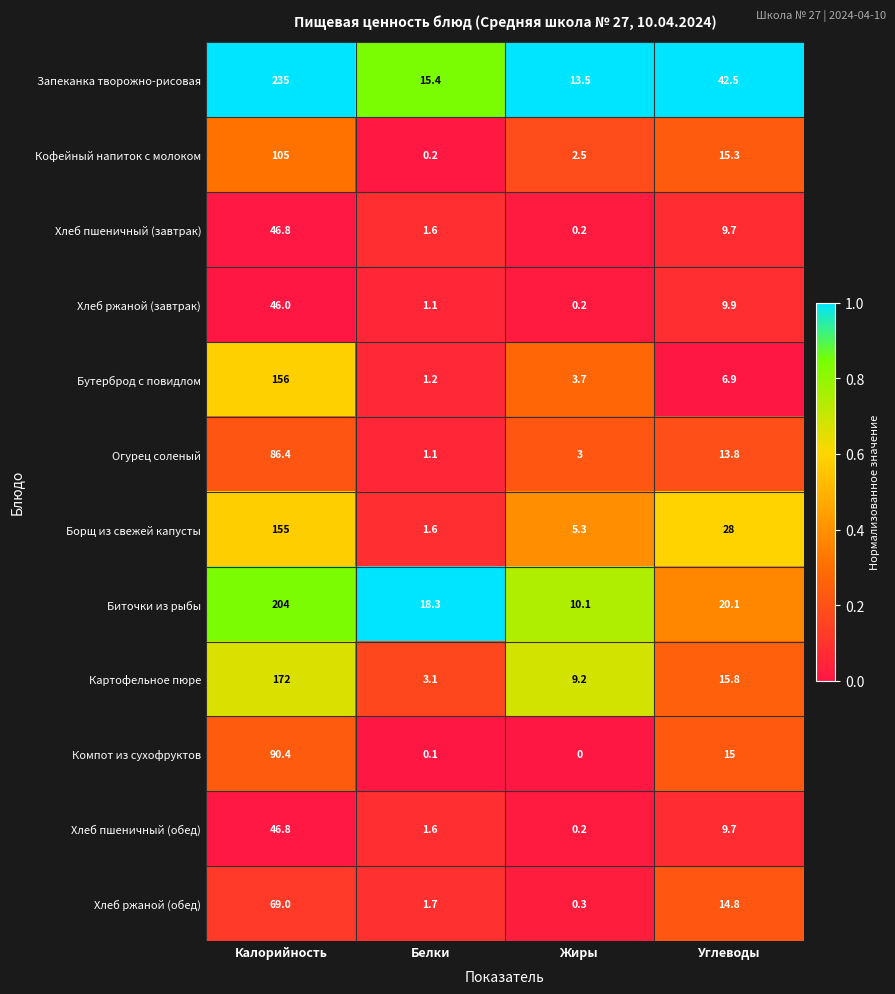

Which category has the highest value in the Хлеб ржаной (обед) series?

Калорийность